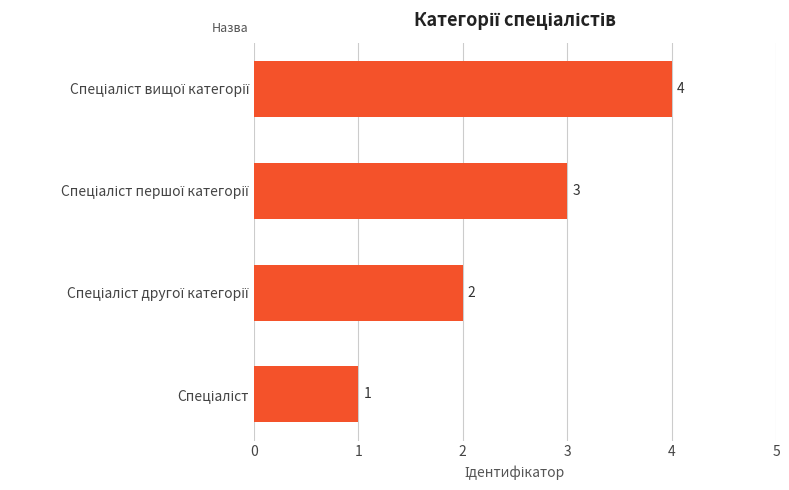

What is the sum of all values?

10